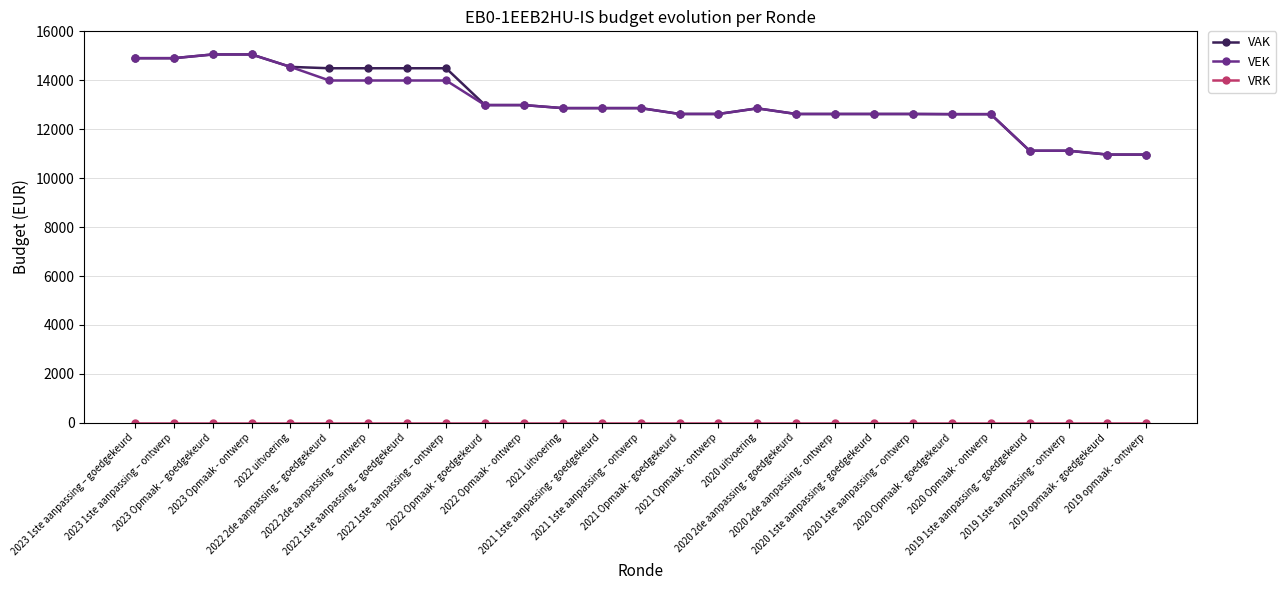

At how many categories does at least one series exceed 9941?

27